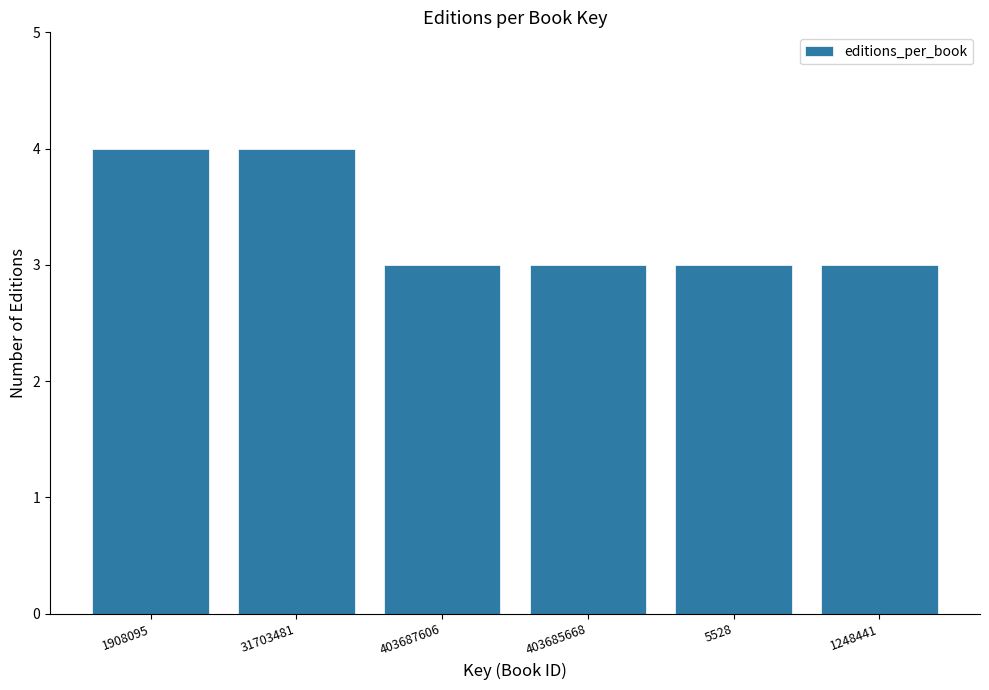

Reading left to right, what are all the values shown in this chart?

4	4	3	3	3	3